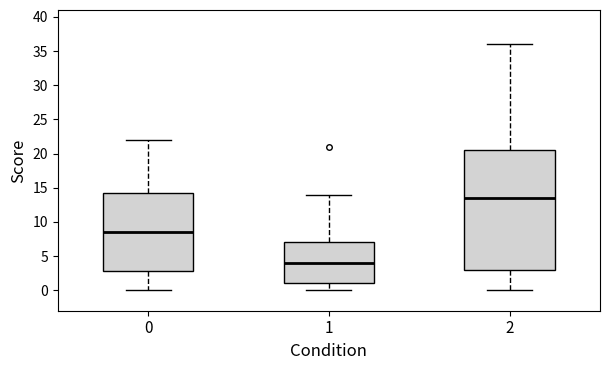

Which box's median line is the highest?

2